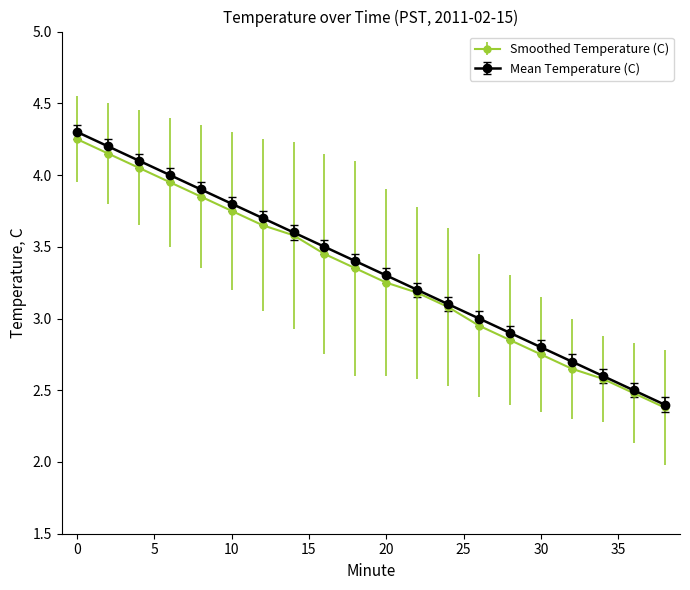

Which series has the largest range (max minus min)?

Mean Temperature (C)